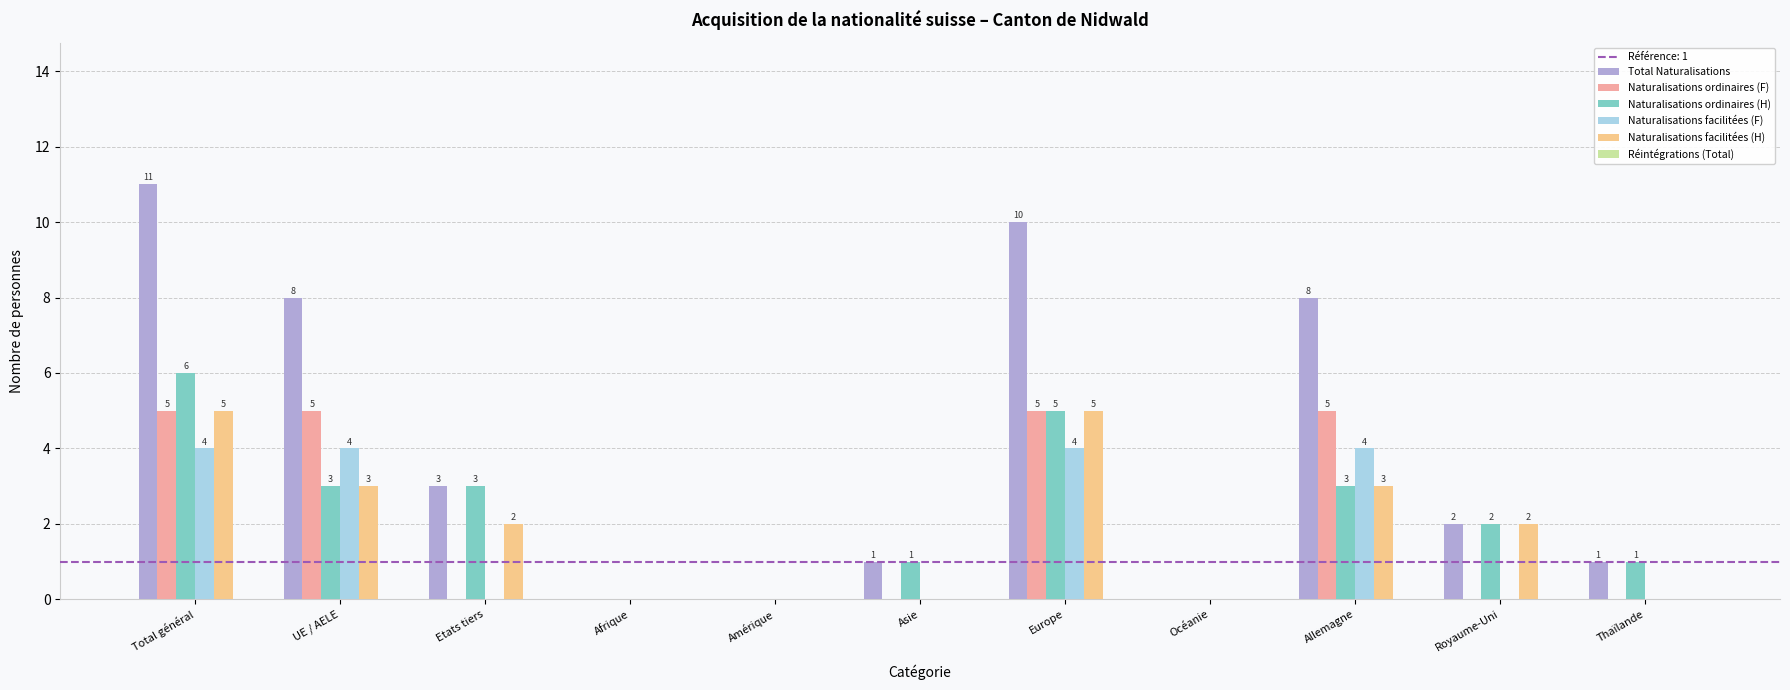

At which label does Naturalisations facilitées (H) first exceed 2?

Total général